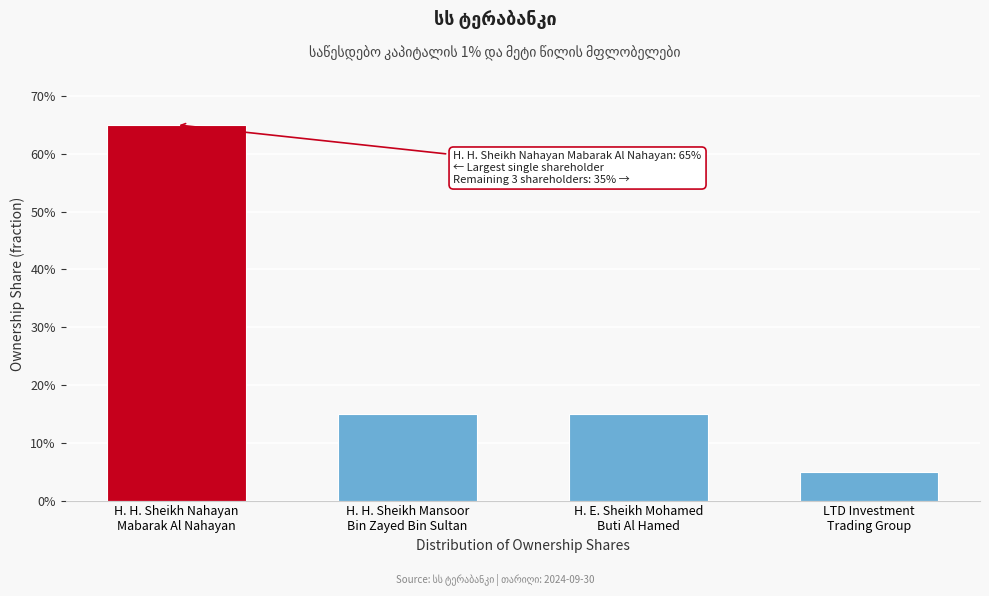

Are the bars horizontal?

No